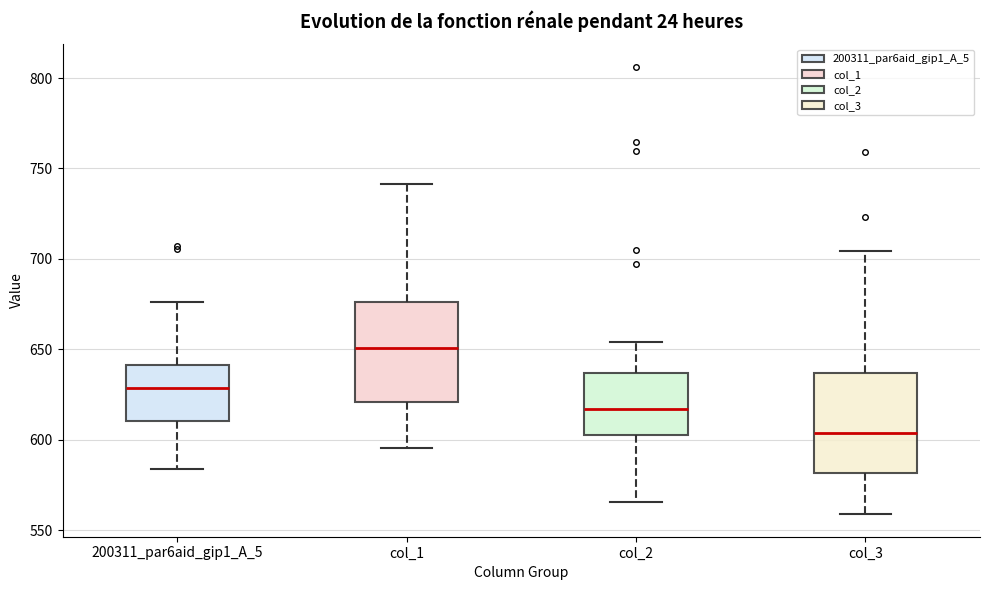

Where does the lower whisker of the box for 200311_par6aid_gip1_A_5 end on the y-axis? The values are not printed on the chart, so give them approximately, as read against the axis.

585